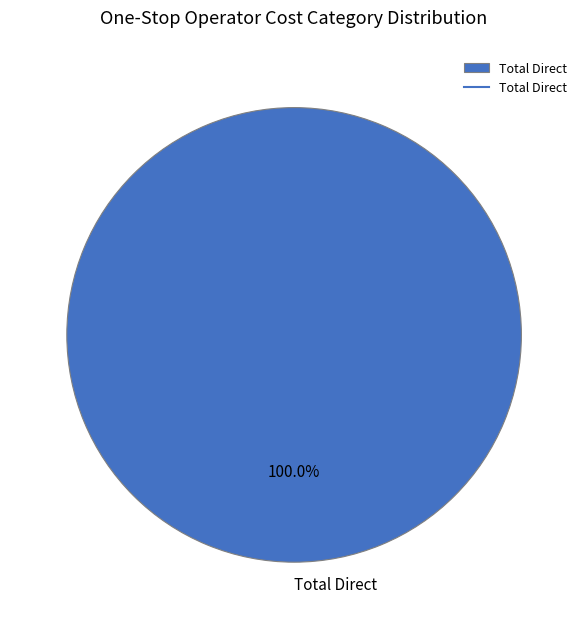

Which slice represents more than half of the pie?

Total Direct